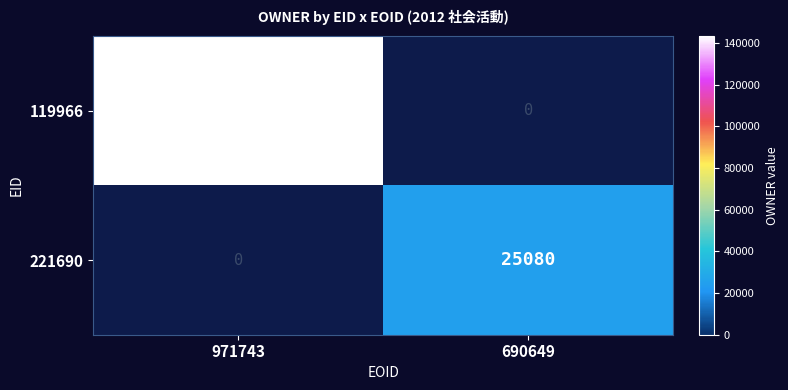

True or false: 119966 has a value of 237575.9 at 971743.

False